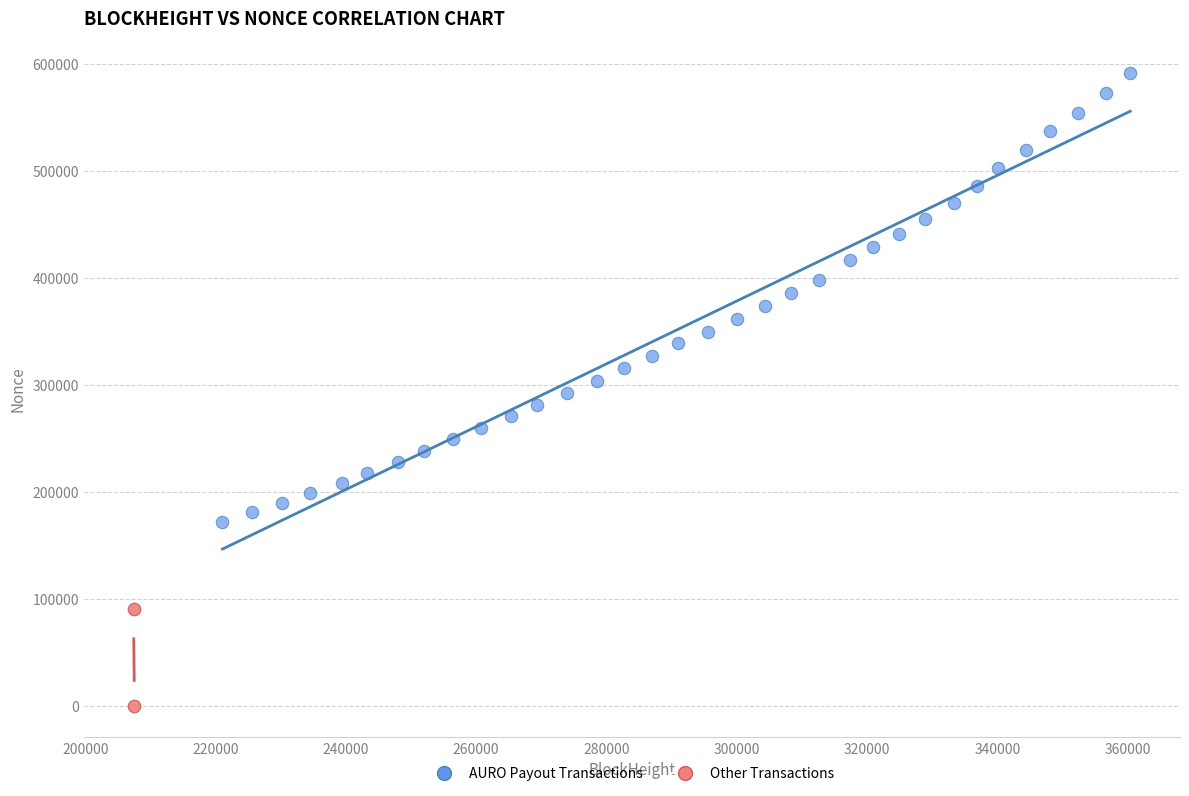

Which series reaches the maximum Y coordinate?

AURO Payout Transactions